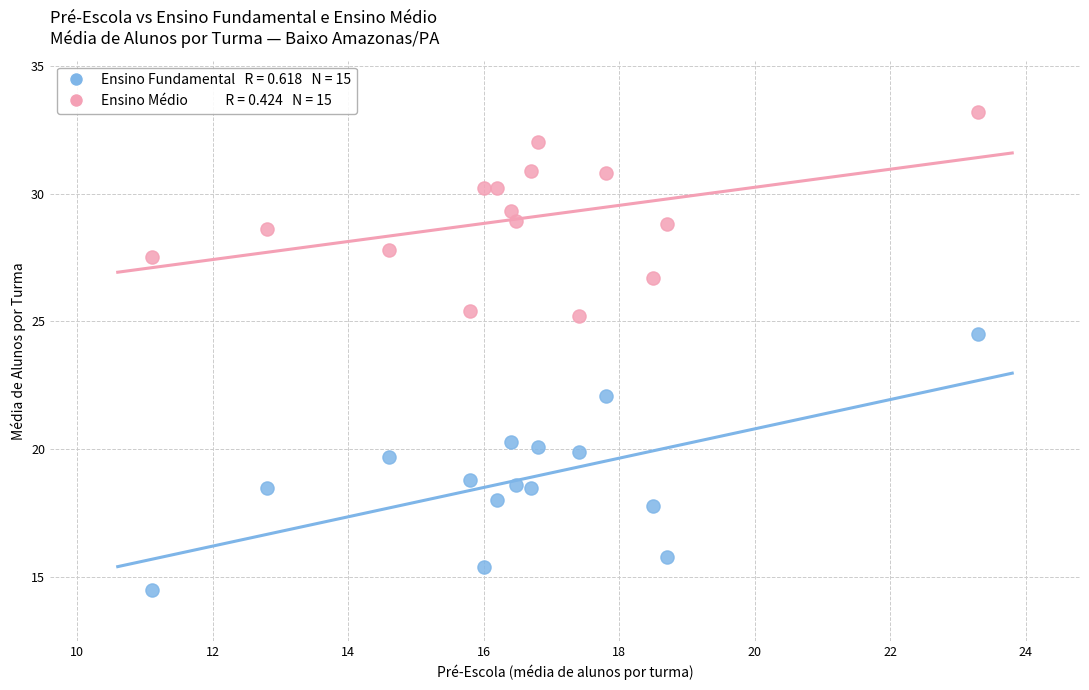

Across all series, what Y value is closest to 23?

22.1